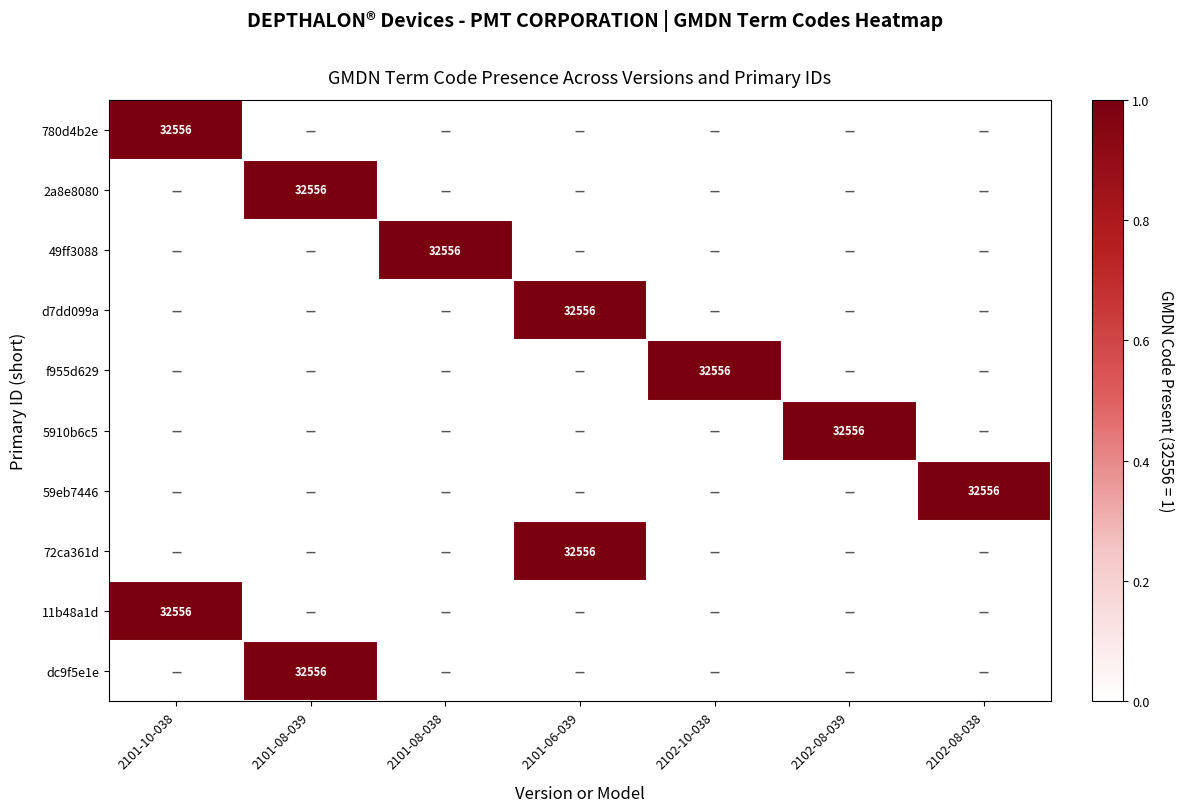

What is the difference between the highest and lowest values at 2102-08-039?

1